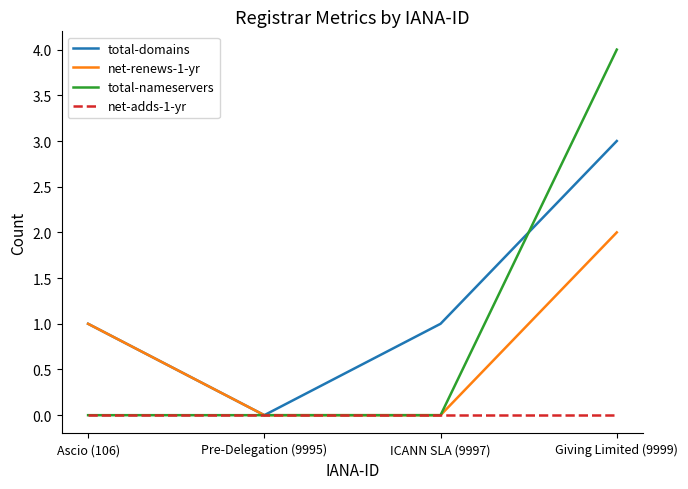

What position from the left is ICANN SLA (9997)?

3